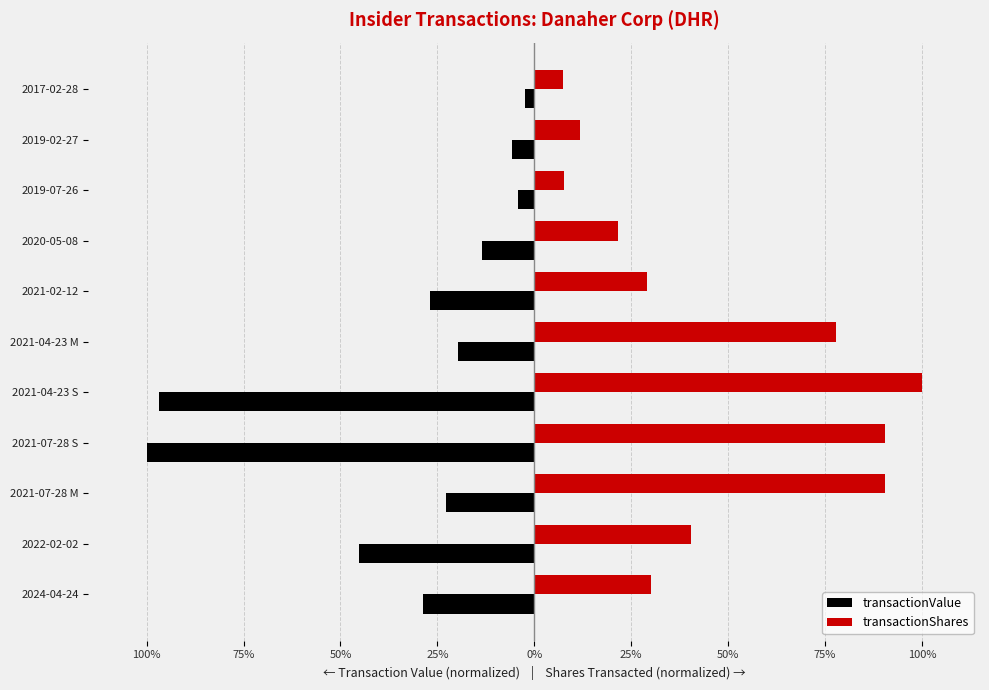

What are all the series names shown in the legend?

transactionValue, transactionShares